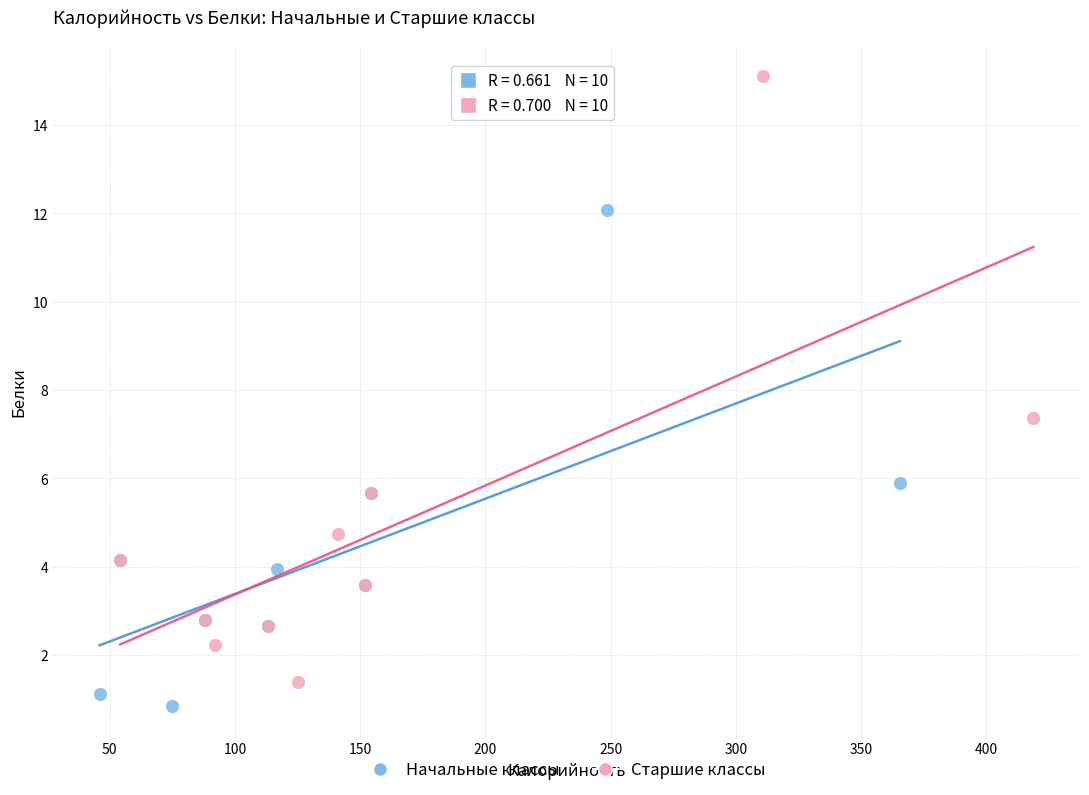

Which series reaches the minimum Y coordinate?

Начальные классы